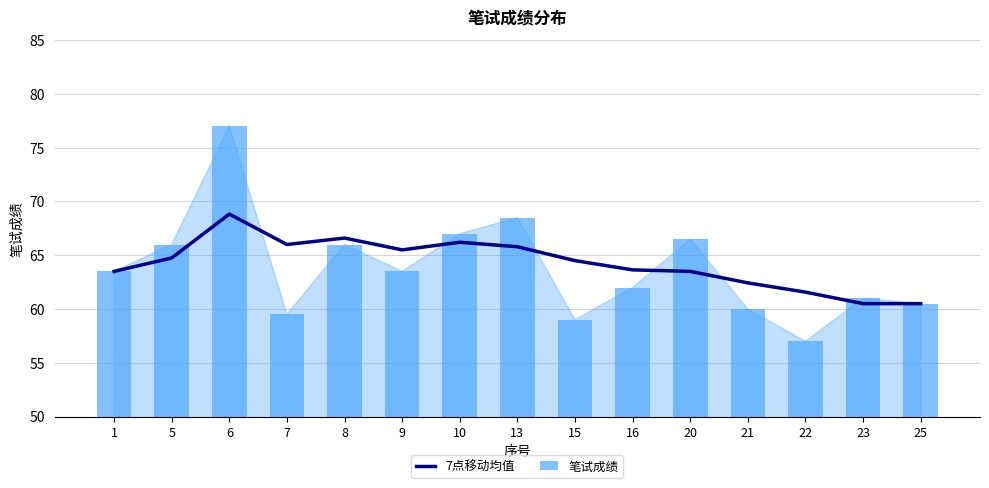

Reading left to right, list all the values displayed in this chart.

7点移动均值: 63.5	64.8	68.8	66.0	66.6	65.5	66.2	65.8	64.5	63.6	63.5	62.4	61.6	60.5	60.5
笔试成绩: 63.5	66.0	77.0	59.5	66.0	63.5	67.0	68.5	59.0	62.0	66.5	60.0	57.0	61.0	60.5